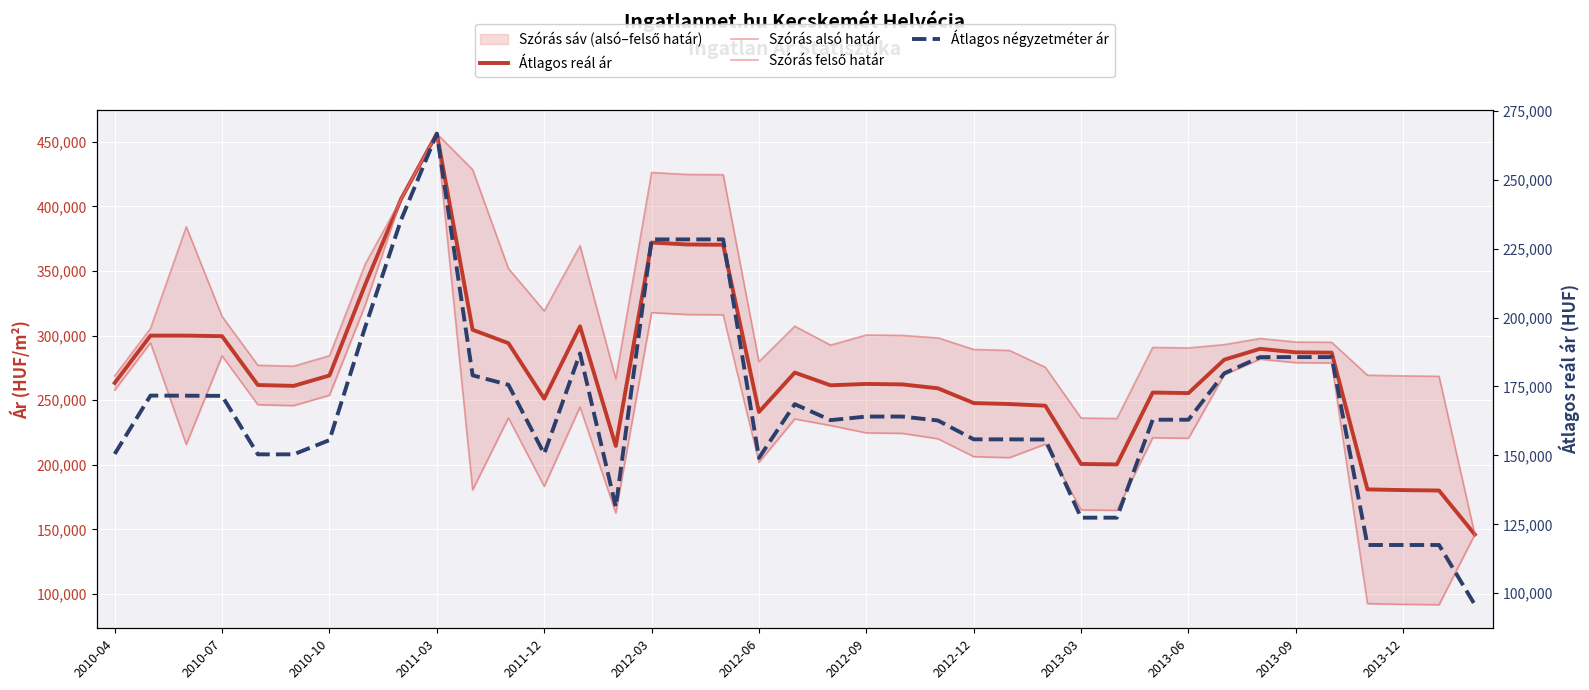

True or false: Átlagos reál ár has a value of 214615 at 14.

True